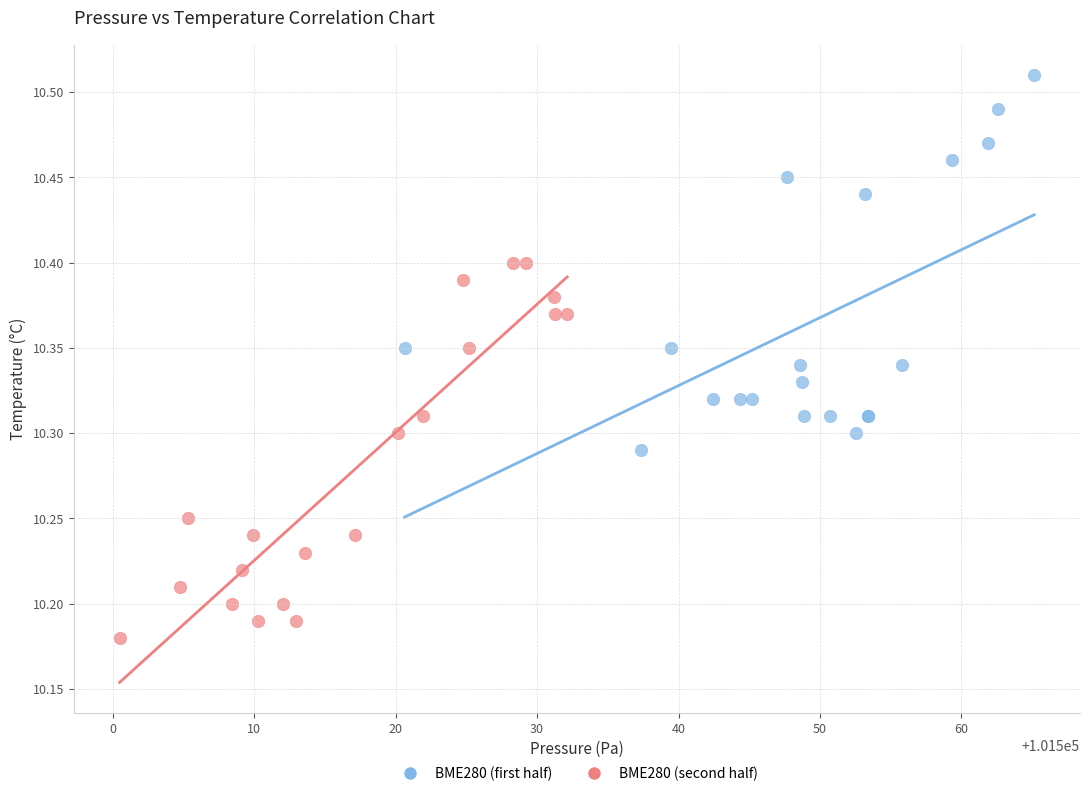

Which series contains the lowest Y value?

BME280 (second half)